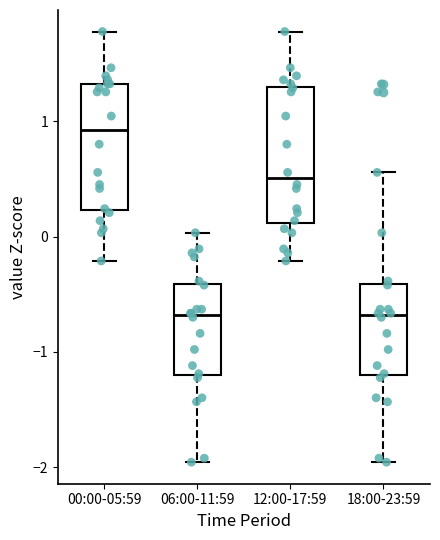

Reading left to right, transcribe this box plot: for each box, give where its median line is, the range the box spans, and where its two whiskers end, as read against the y-axis. The values are not printed on the chart, so give them approximately, as read against the axis.

00:00-05:59: median 0.9, box 0.2 to 1.3, whiskers -0.2 to 1.8
06:00-11:59: median -0.7, box -1.2 to -0.4, whiskers -2.0 to 0.0
12:00-17:59: median 0.5, box 0.1 to 1.3, whiskers -0.2 to 1.8
18:00-23:59: median -0.7, box -1.2 to -0.4, whiskers -2.0 to 0.6